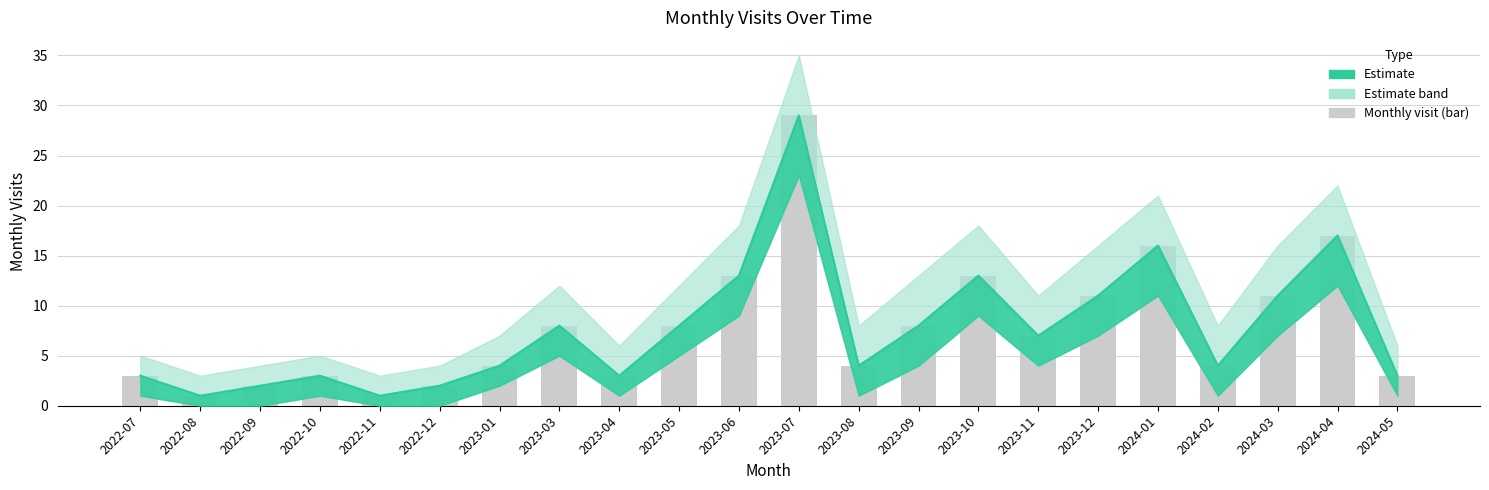

Between 2023-07 and 2022-07, which is larger?

2023-07